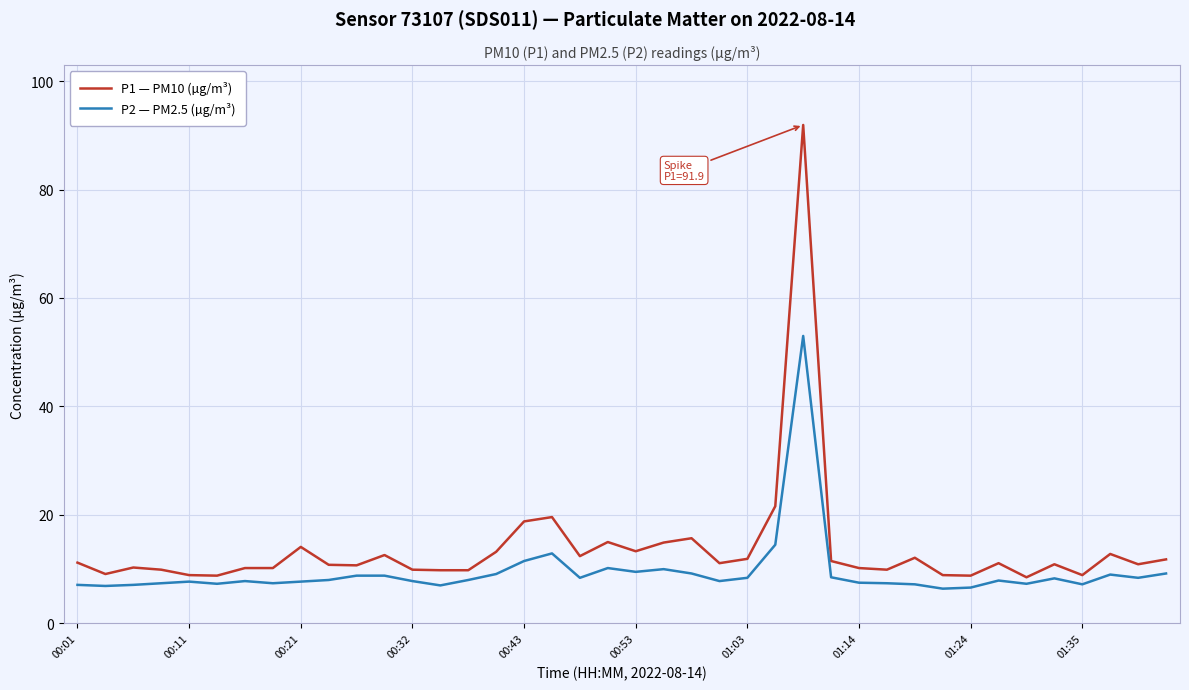

Which series has the largest total across all categories?

P1 — PM10 (µg/m³)